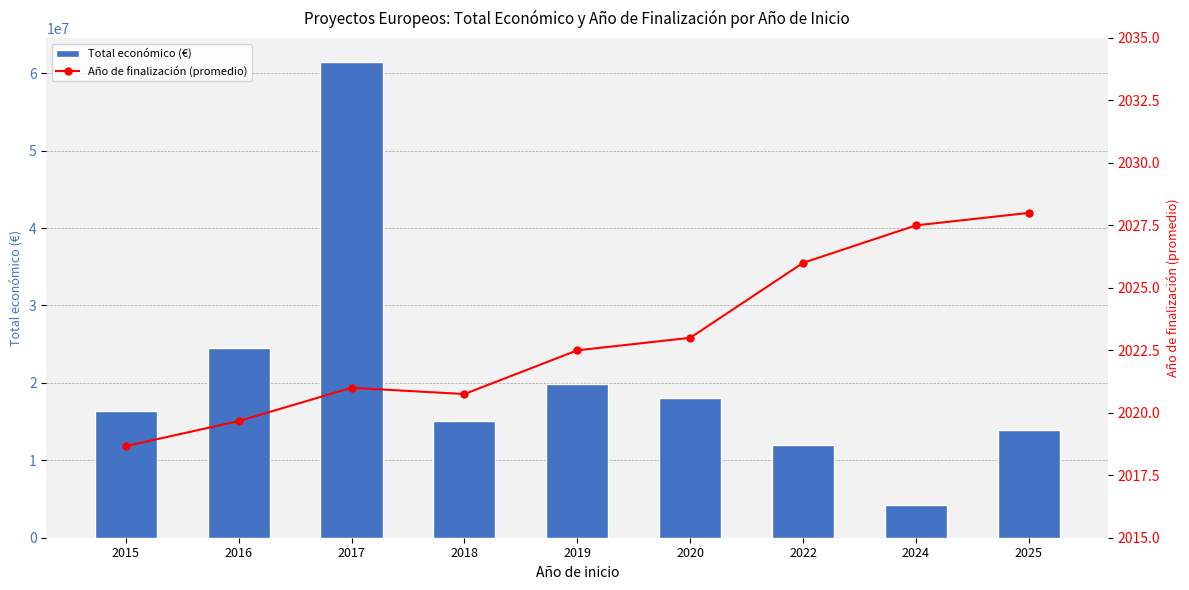

What are all the series names shown in the legend?

Total económico (€), Año de finalización (promedio)